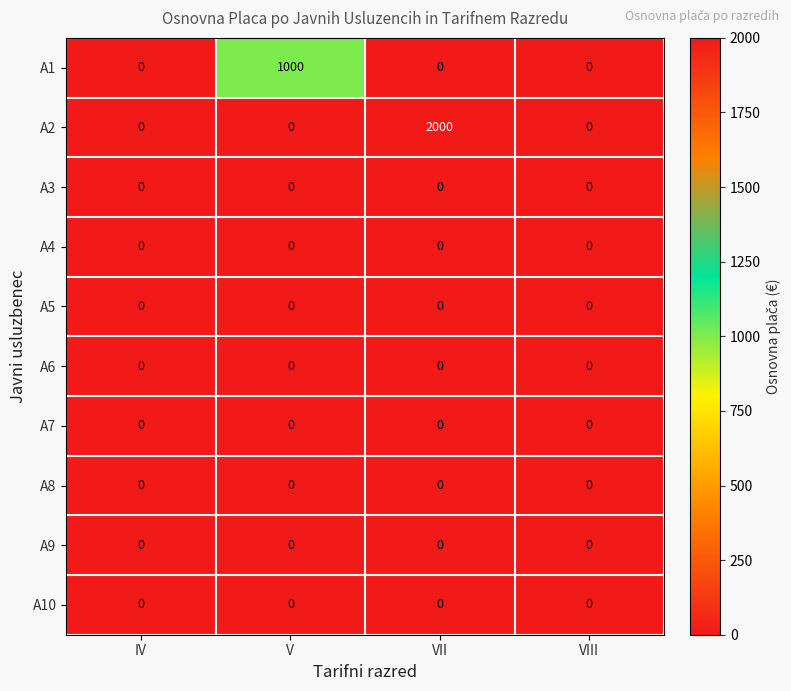

Count the number of data series in this chart.

10